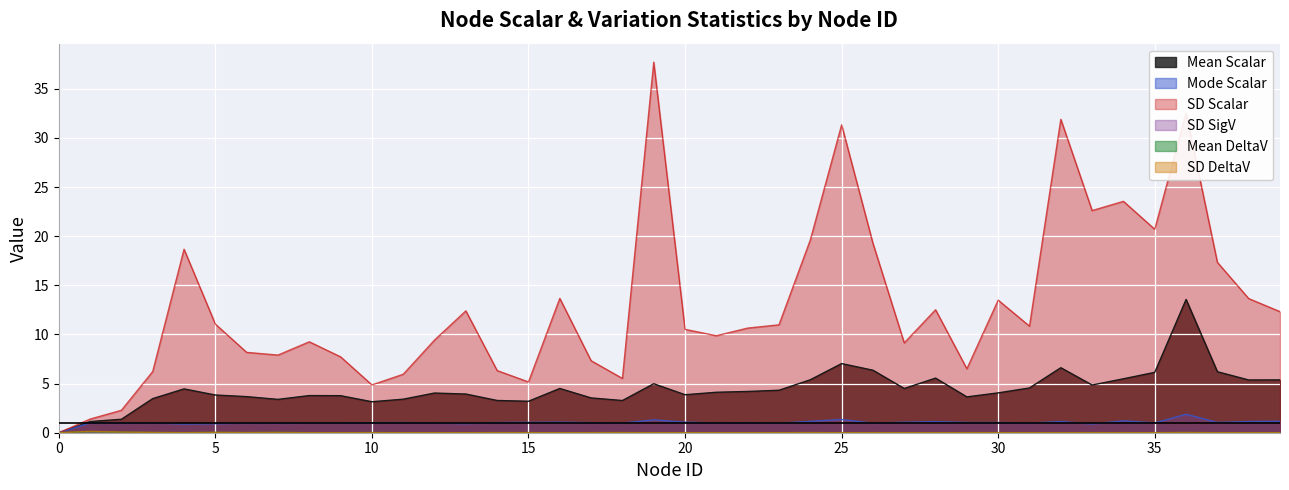

List the labels in order of Mean DeltaV value, largest first.

1, 2, 7, 5, 3, 36, 10, 6, 15, 14, 18, 17, 30, 34, 29, 11, 33, 4, 39, 38, 23, 35, 28, 32, 26, 20, 19, 24, 27, 37, 12, 31, 16, 22, 13, 21, 25, 0, 8, 9